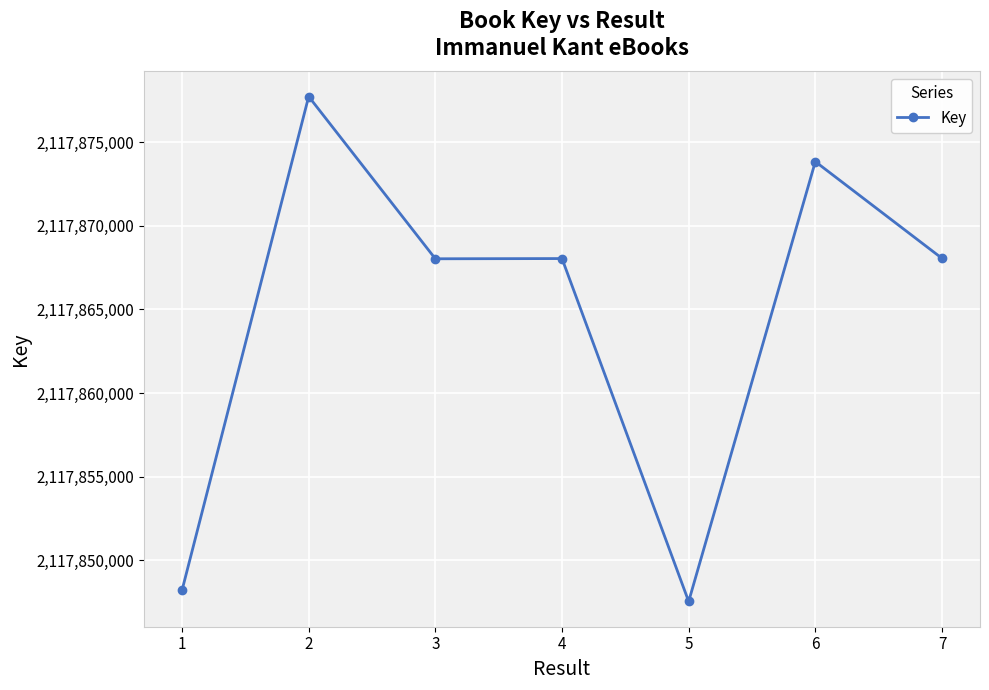

Approximately how many times larger is the value at 4 compared to 7?

1.0